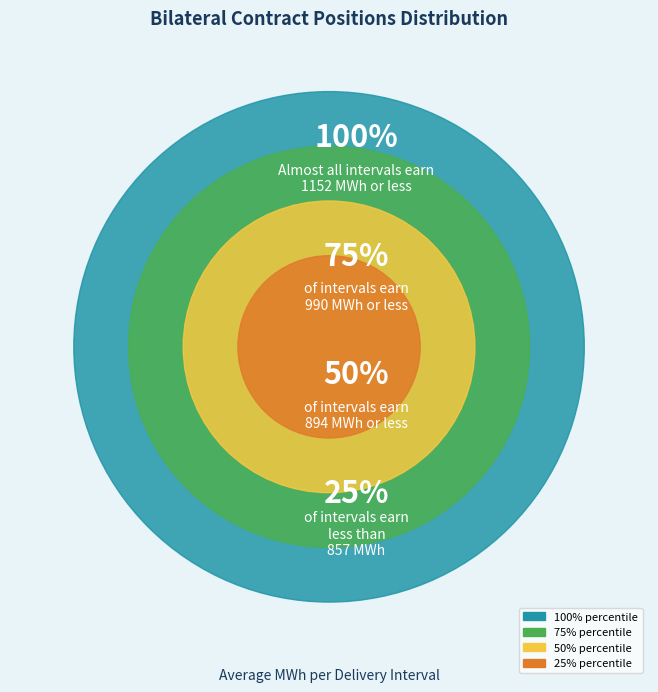

Is it true that 2 is 1% of the pie?

False